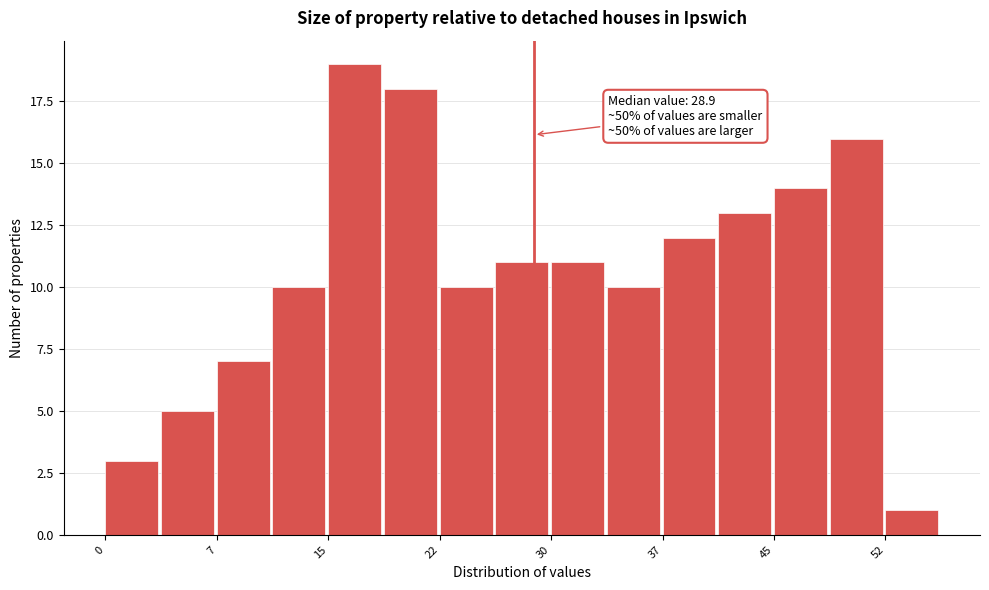

Around what value on the x-axis is the tallest bar? Give the approximate position of its centre, as read against the axis.

17